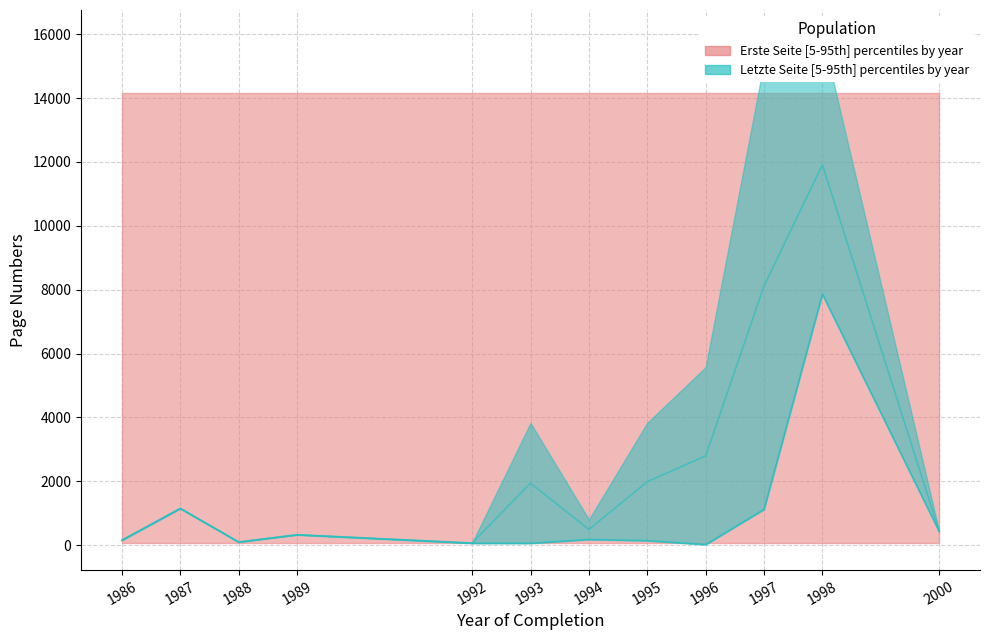

What is the value of the 7th point from the left?

175